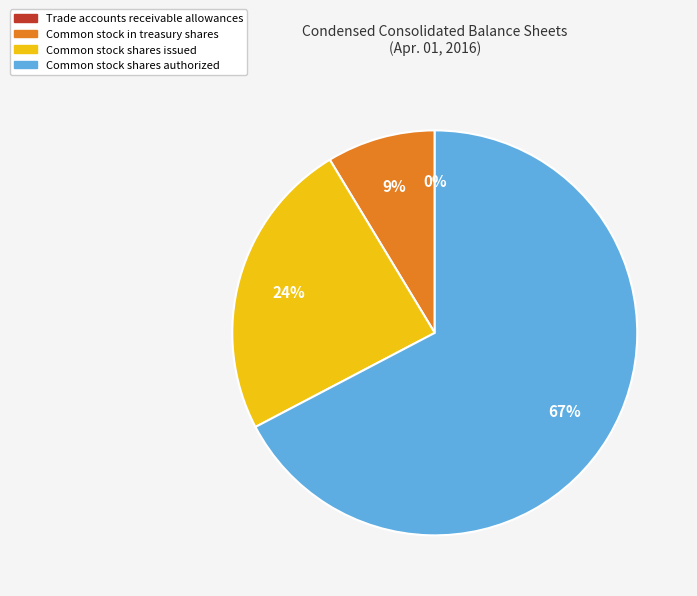

Does any single category account for the majority?

Yes